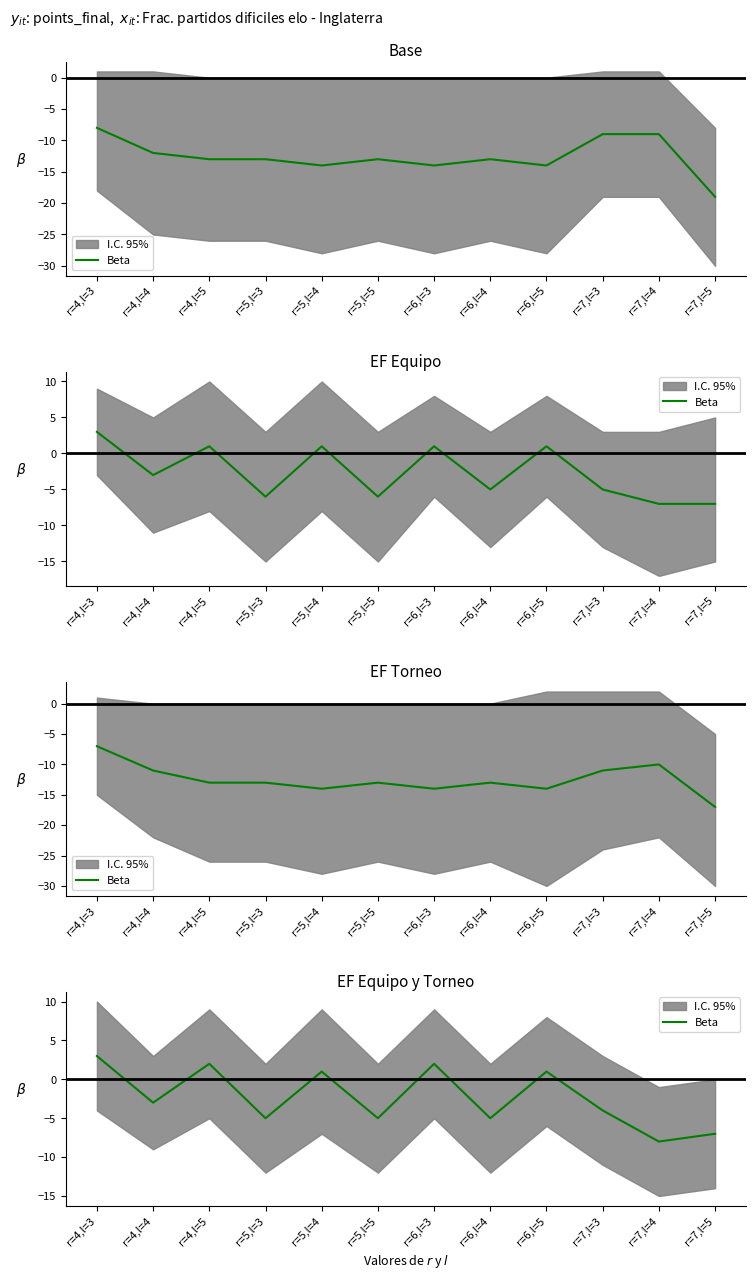

List the labels in order of value, smallest first.

r=7,l=4, r=7,l=5, r=5,l=3, r=5,l=5, r=6,l=4, r=7,l=3, r=4,l=4, r=5,l=4, r=6,l=5, r=4,l=5, r=6,l=3, r=4,l=3